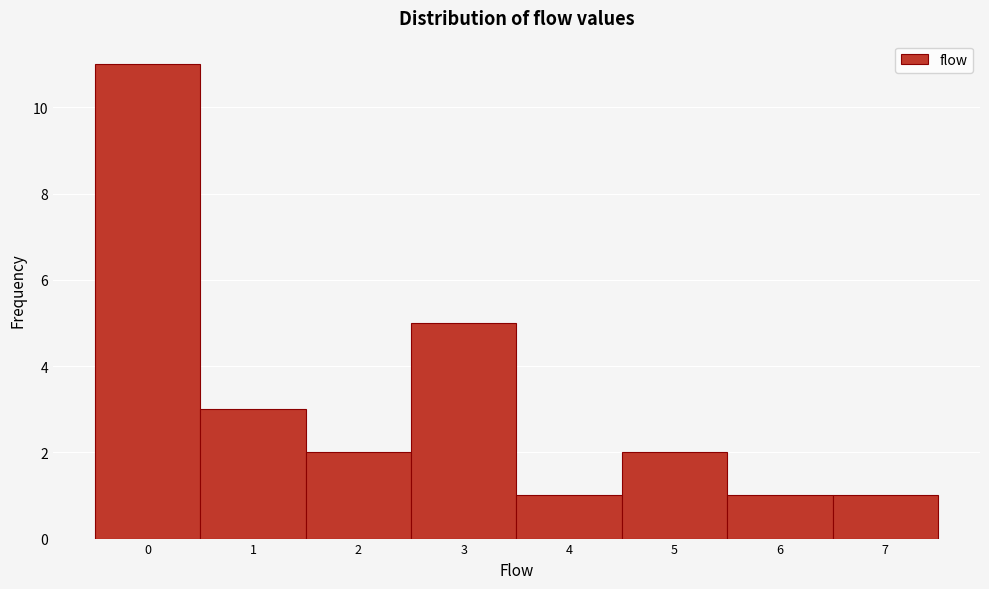

Reading left to right, transcribe all the data shown in this chart.

0=11	1=3	2=2	3=5	4=1	5=2	6=1	7=1